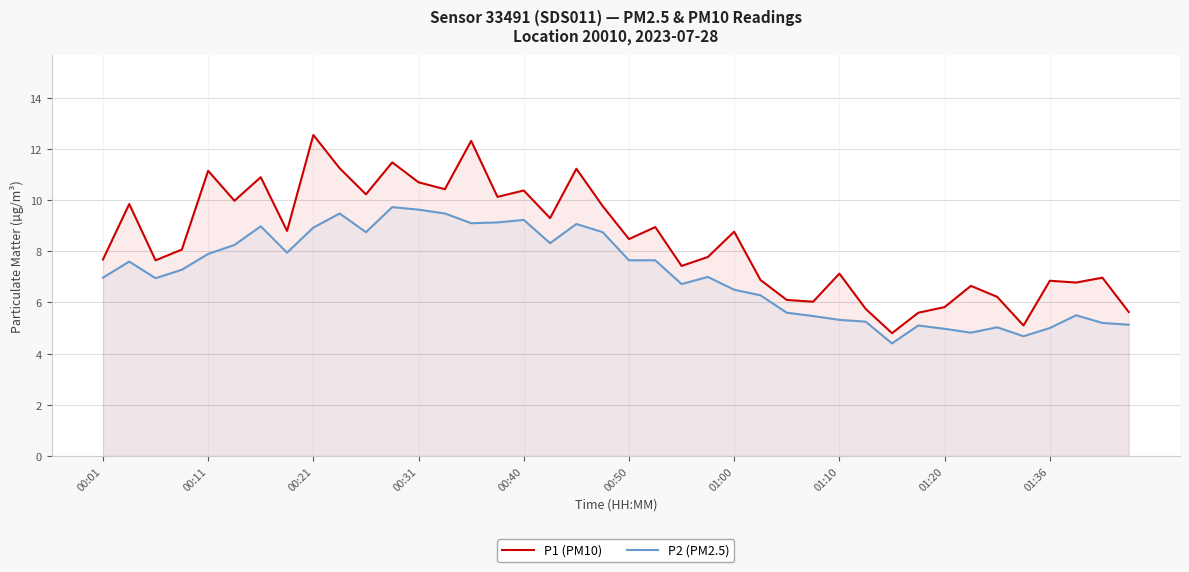

Which series has the largest range (max minus min)?

P1 (PM10)